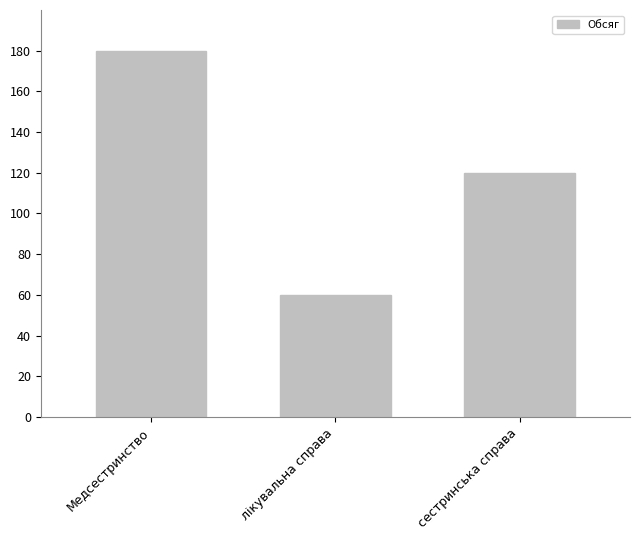

What is the smallest value displayed?

60